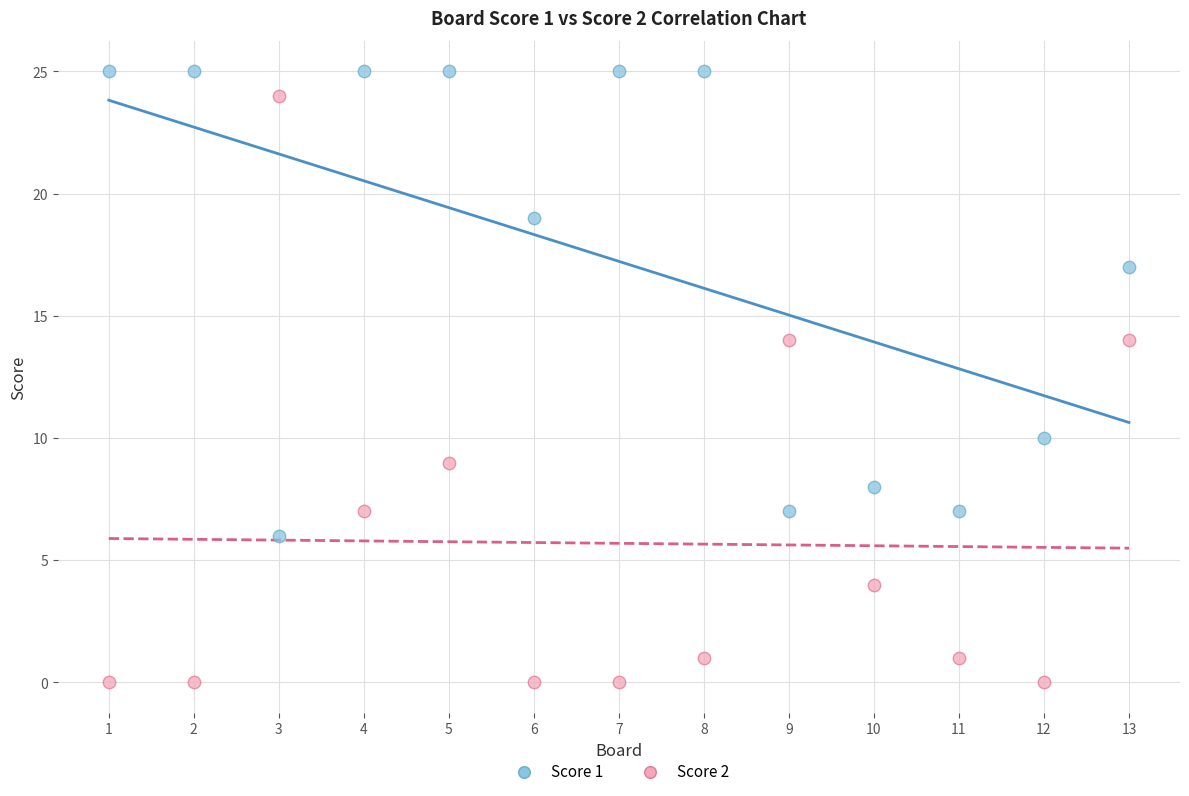

Which series has the largest Y range (max minus min)?

Score 2